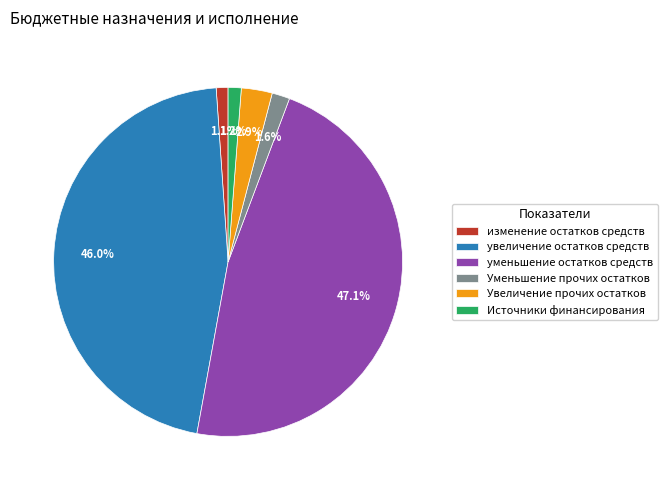

Combined, what portion of the pie is изменение остатков средств and Увеличение прочих остатков?

4.0%